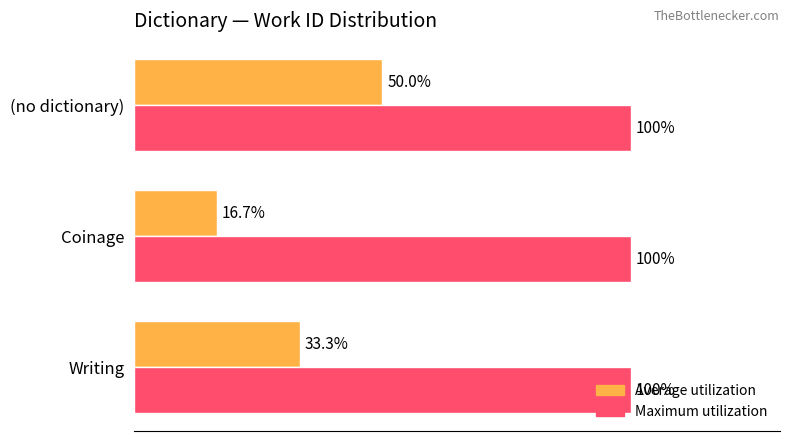

At which category is the sum across all series the highest?

(no dictionary)